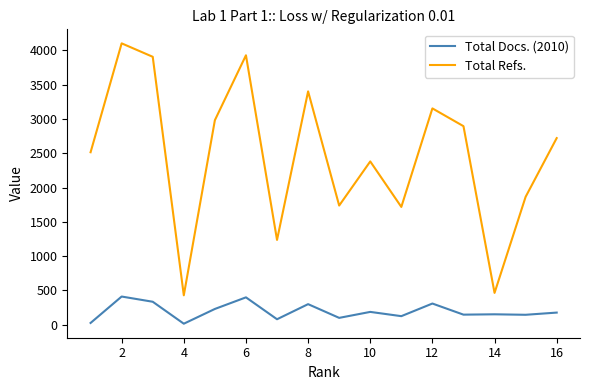

In Total Refs., how many points are lower than both neighbors (excluding endpoints)?

5